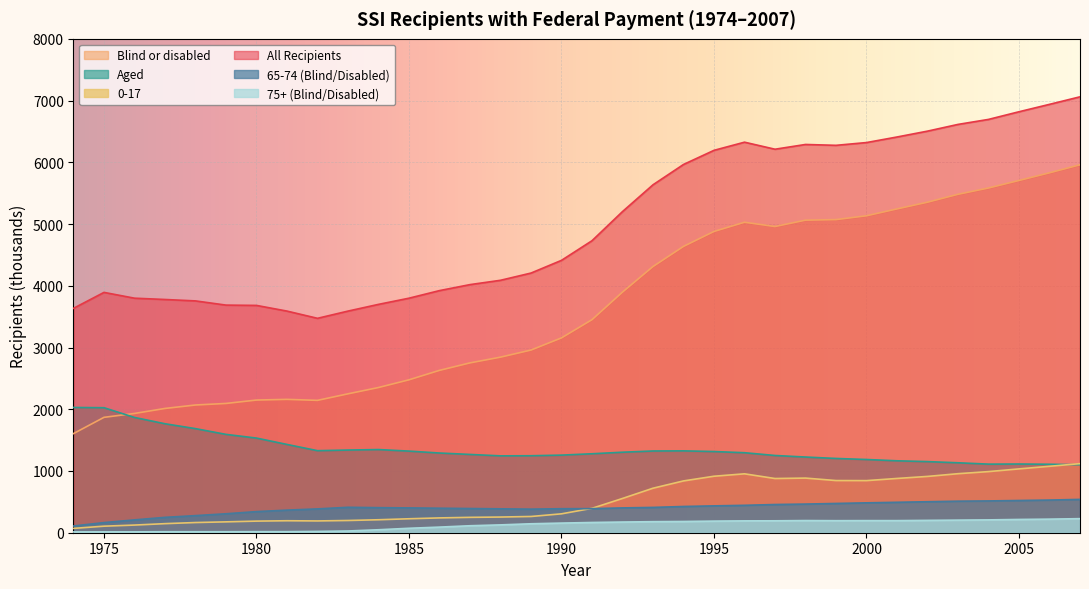

Reading right to left, list all the values displayed in this chart.

Blind or disabled: 5960	5830	5706	5584	5482	5354	5245	5134	5072	5063	4960	5029	4880	4638	4312	3898	3451	3156	2959	2844	2751	2630	2477	2352	2250	2144	2160	2149	2094	2069	2013	1932	1869	1606
Aged: 1101	1109	1113	1111	1133	1152	1165	1186	1203	1226	1251	1296	1315	1326	1324	1304	1279	1257	1247	1245	1268	1291	1322	1347	1339	1329	1430	1533	1593	1686	1765	1867	2025	2029
0-17: 1119	1076	1034	990	956	912	879	844	845	885	878	954	915	839	721	555	395	306	263	254	249	240	226	210	198	191	194	188	176	165	147	124	106	70
All Recipients: 7061	6939	6819	6695	6614	6505	6410	6320	6275	6289	6212	6326	6194	5965	5636	5202	4730	4412	4206	4089	4019	3922	3799	3699	3590	3473	3590	3682	3687	3755	3778	3799	3893	3635
65-74 (Blind/Disabled): 540	529	522	515	511	502	493	484	474	464	457	444	435	425	410	402	390	389	382	387	392	397	402	406	412	386	366	342	307	277	249	208	164	109
75+ (Blind/Disabled): 228	220	215	208	204	200	196	196	195	197	193	192	188	182	179	173	166	156	145	127	113	91	72	48	28	21	17	17	16	16	16	14	14	13